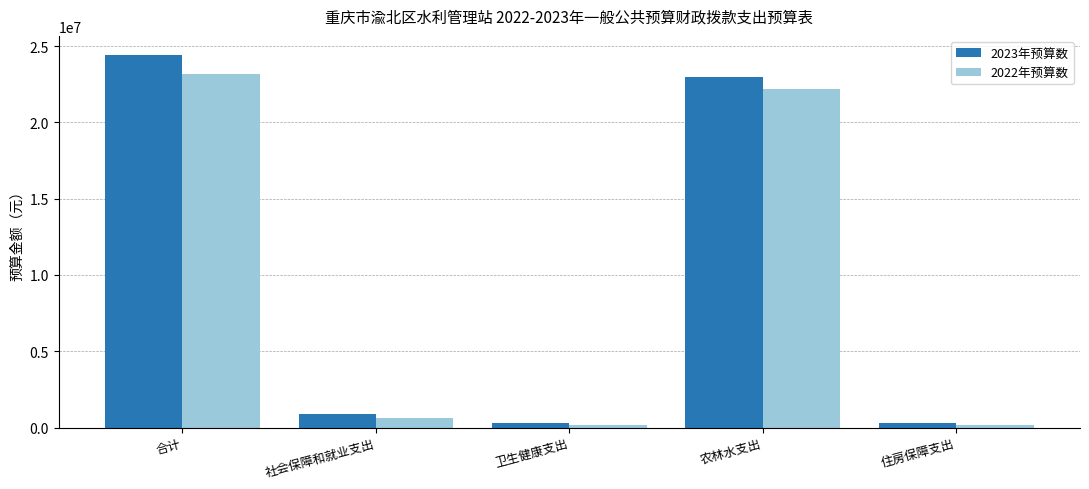

List the series in order of their peak value, highest first.

2023年预算数, 2022年预算数